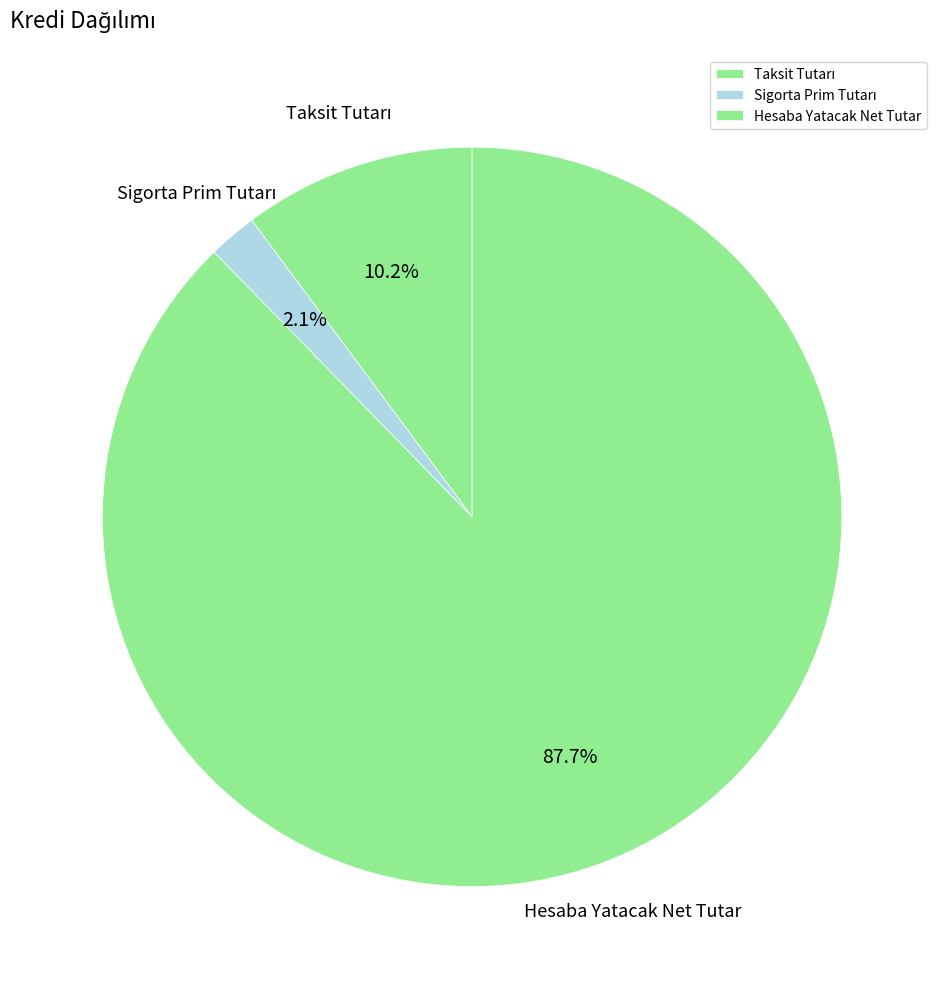

Which slice is the largest?

Hesaba Yatacak Net Tutar